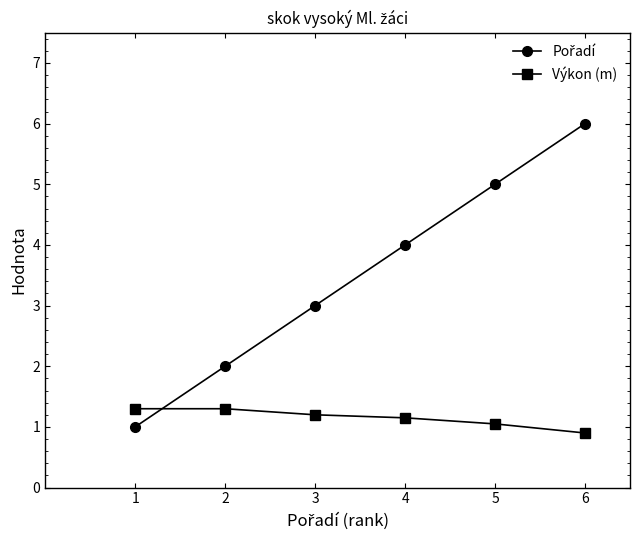

What is the sum of all Výkon (m) values?

6.9